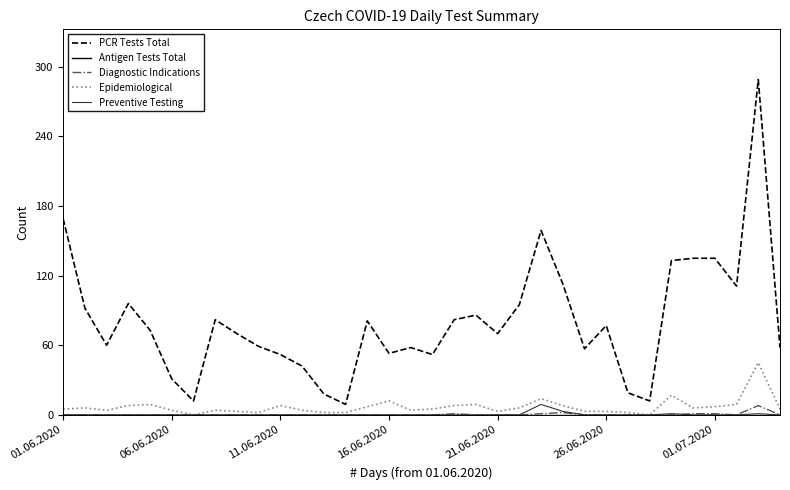

True or false: PCR Tests Total and Epidemiological cross at least once.

False